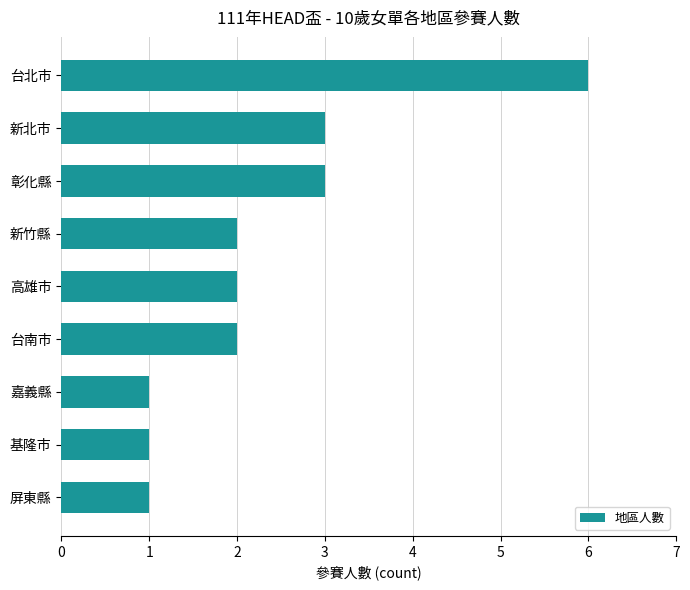

Approximately how many times larger is the value at 高雄市 compared to 屏東縣?

2.0